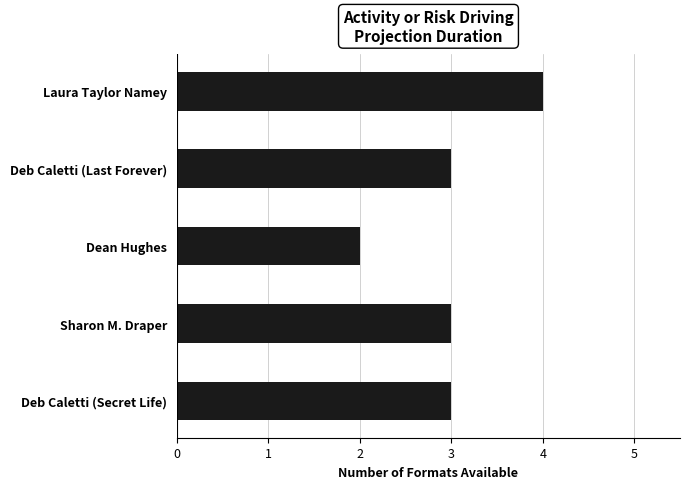

What is the value of the 5th bar from the top?

3